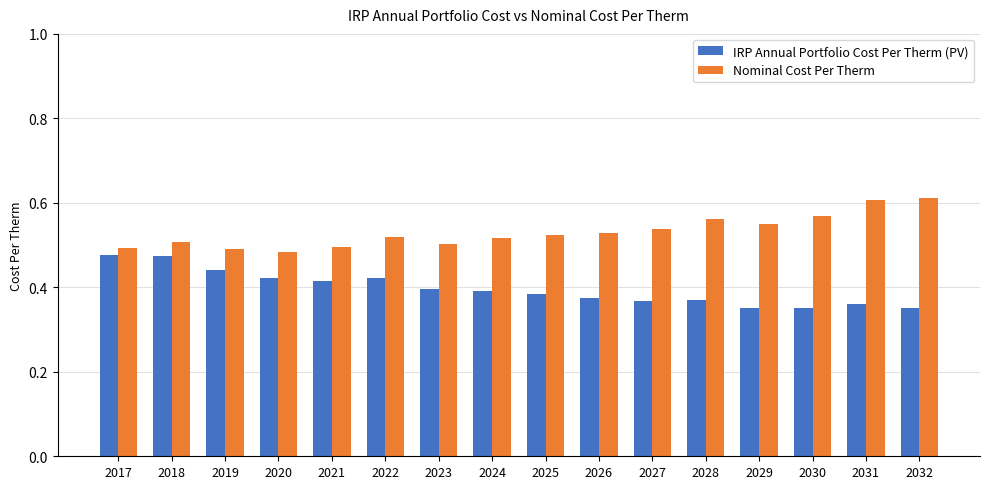

At how many categories does at least one series exceed 0?

16